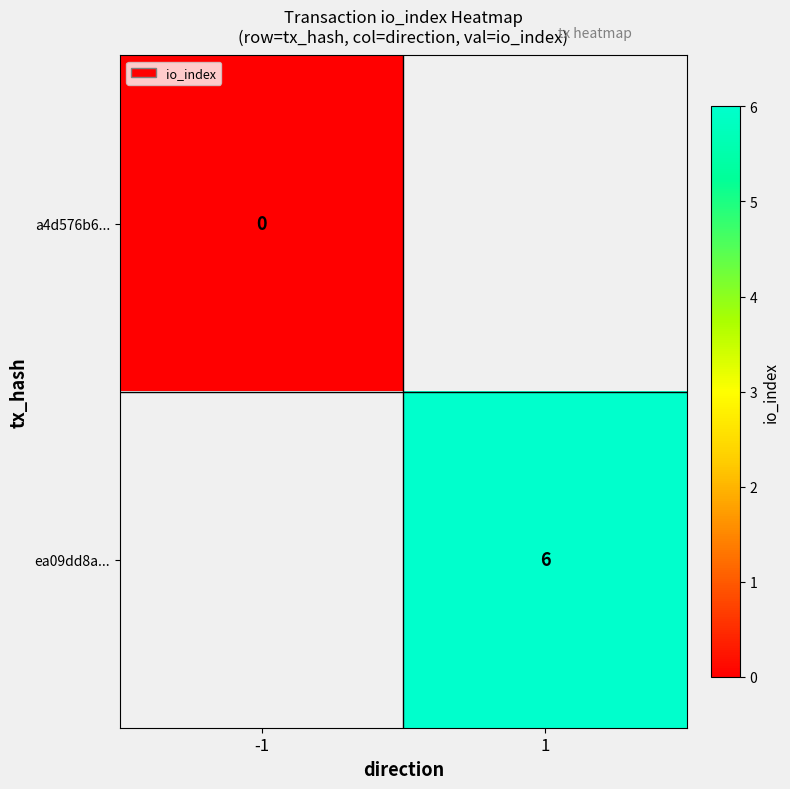

At how many categories does at least one series exceed 4?

1